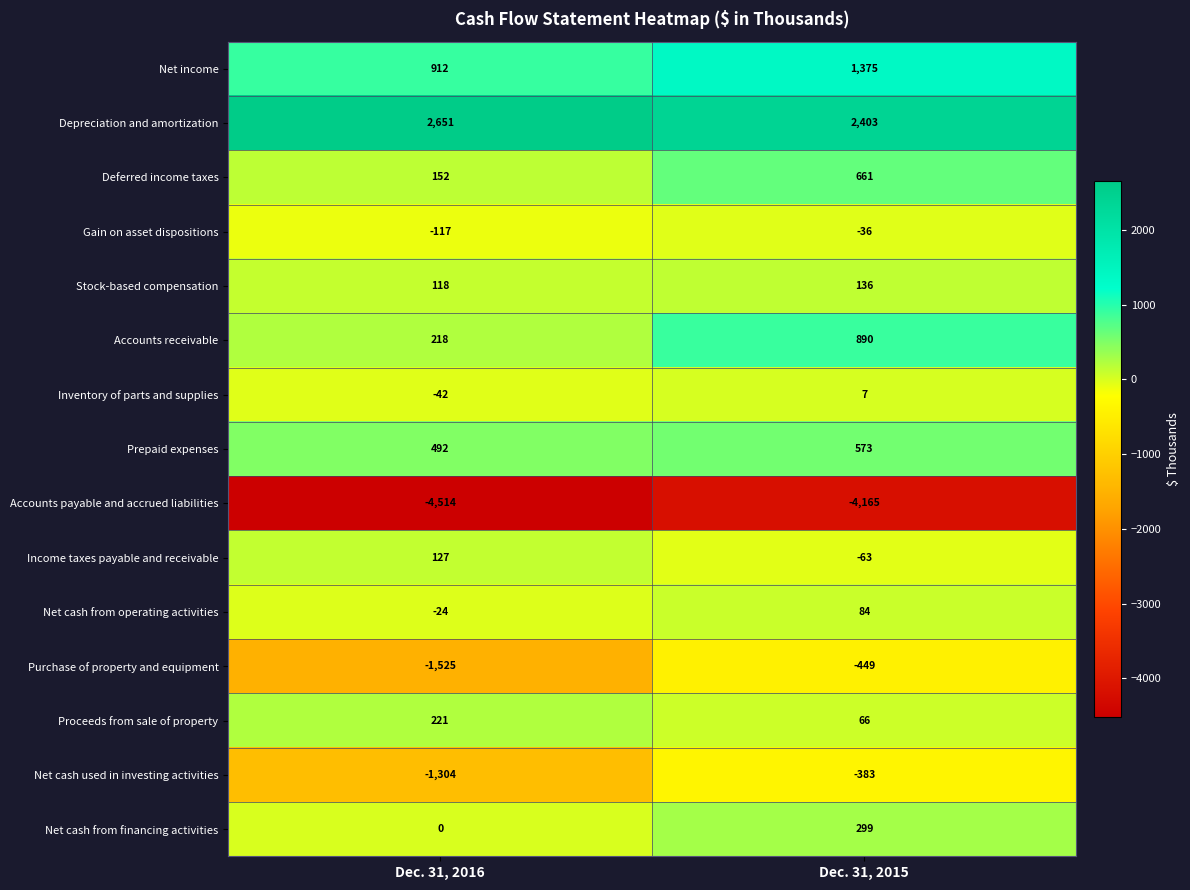

Is it true that Deferred income taxes equals 661 at Dec. 31, 2015?

True